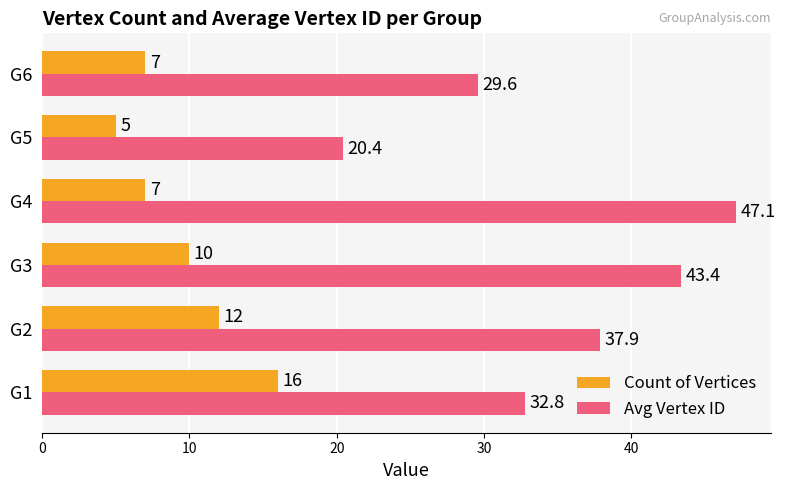

What is the difference between the second highest and minimum values in the Count of Vertices series?

7.0